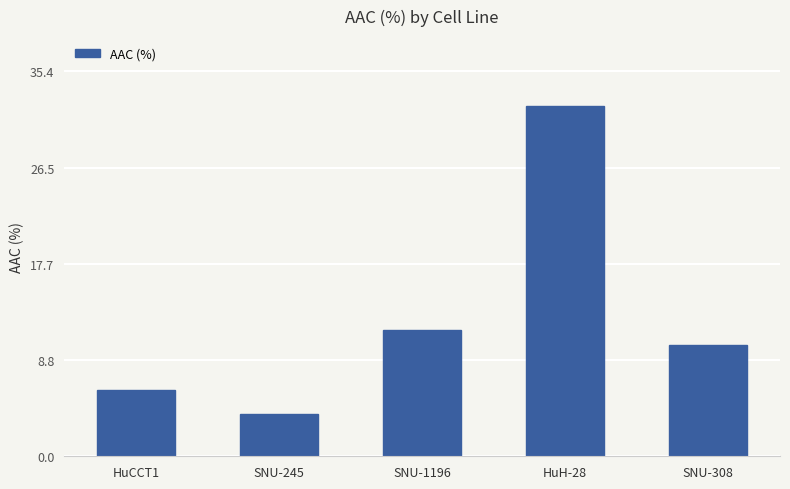

What is the minimum value shown in the chart?

3.9